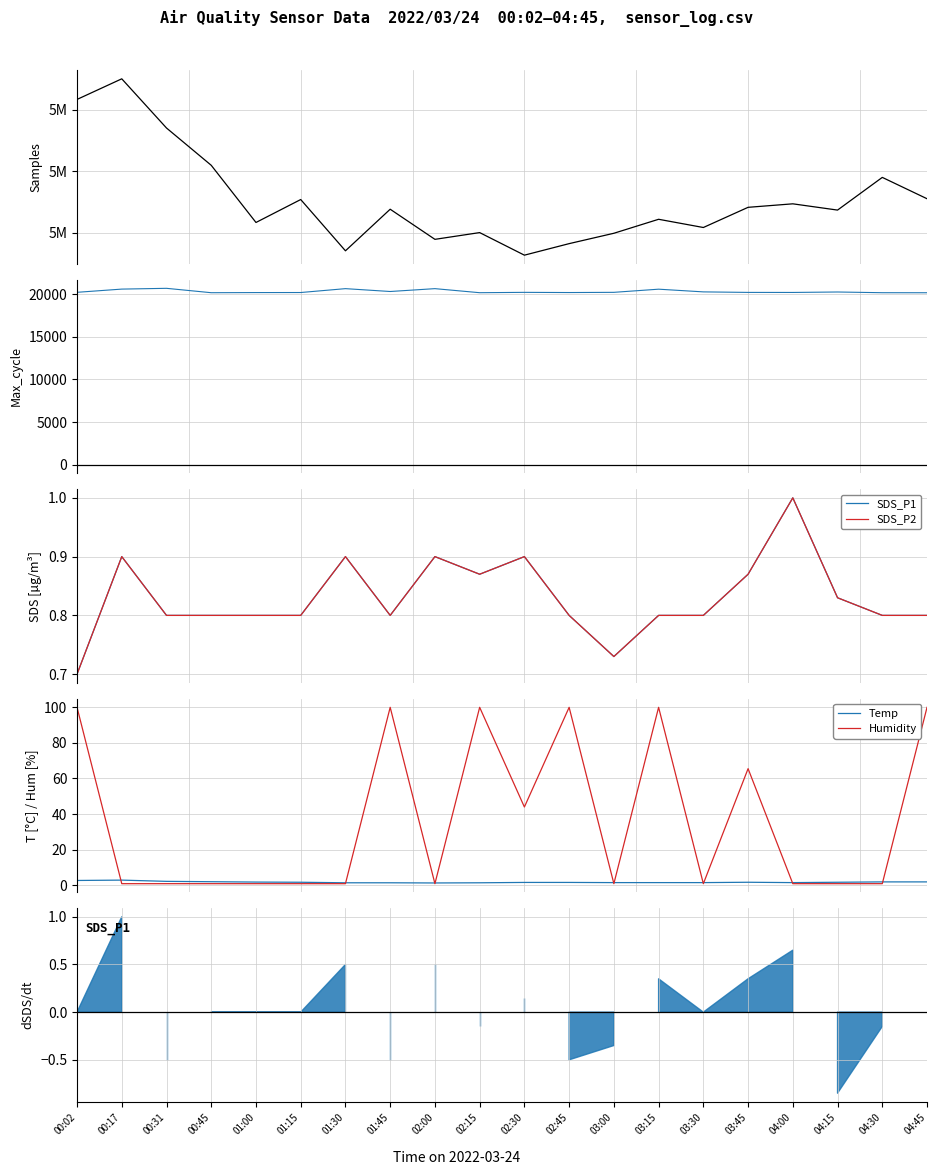

What is the difference between the maximum and minimum values in the Samples series?

2875.0